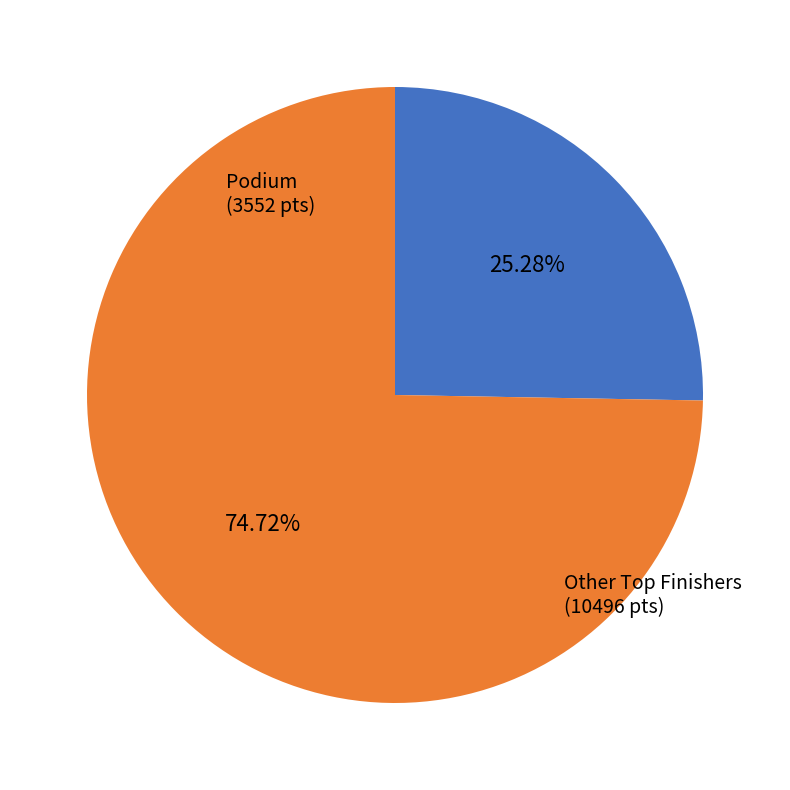

Is there a majority slice in this chart?

Yes